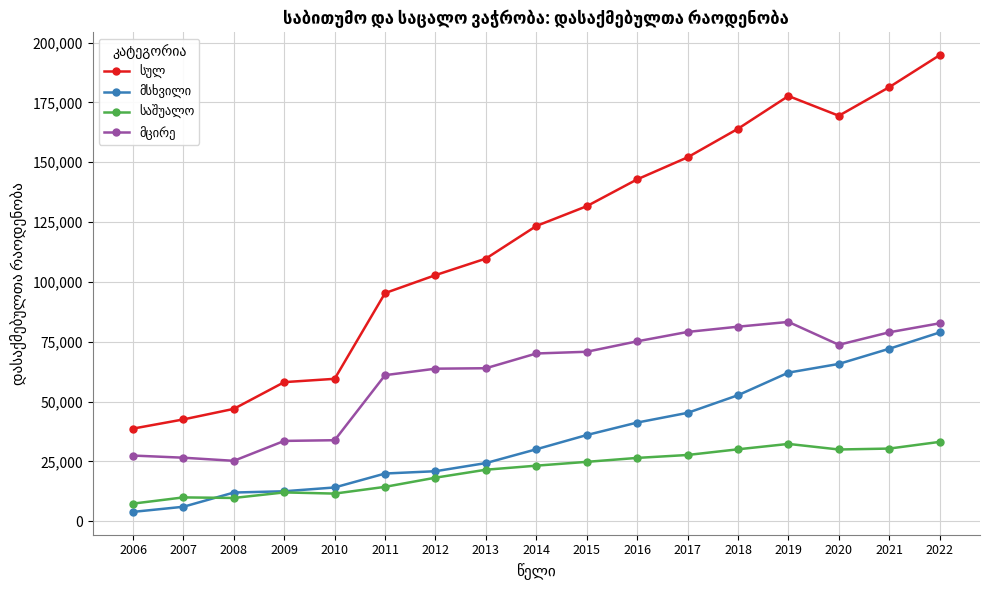

What is the spread (max minus min) of values at 2019?

145363